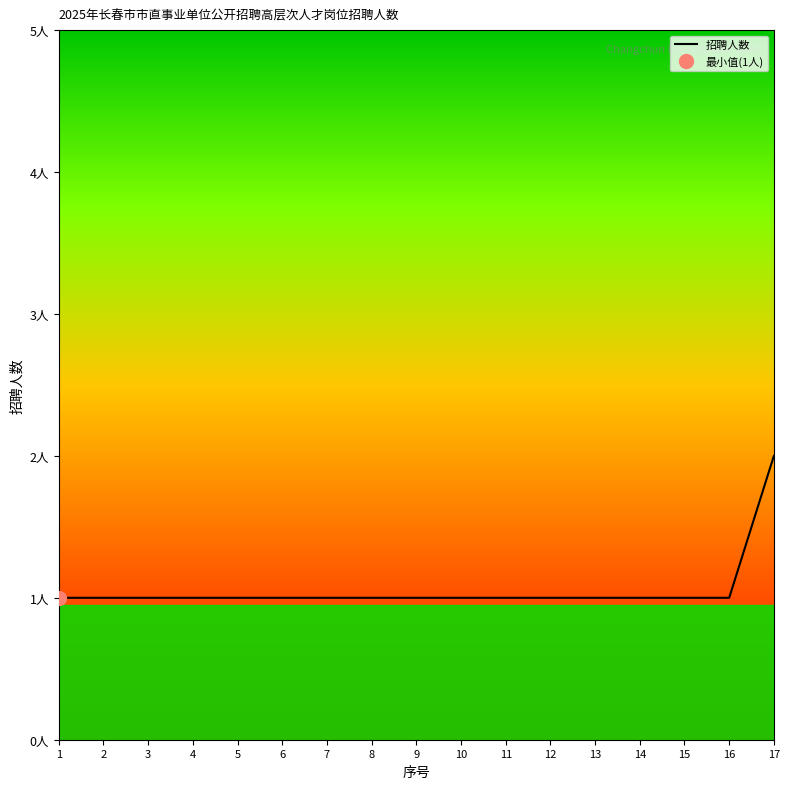

What is the maximum value shown in the chart?

2